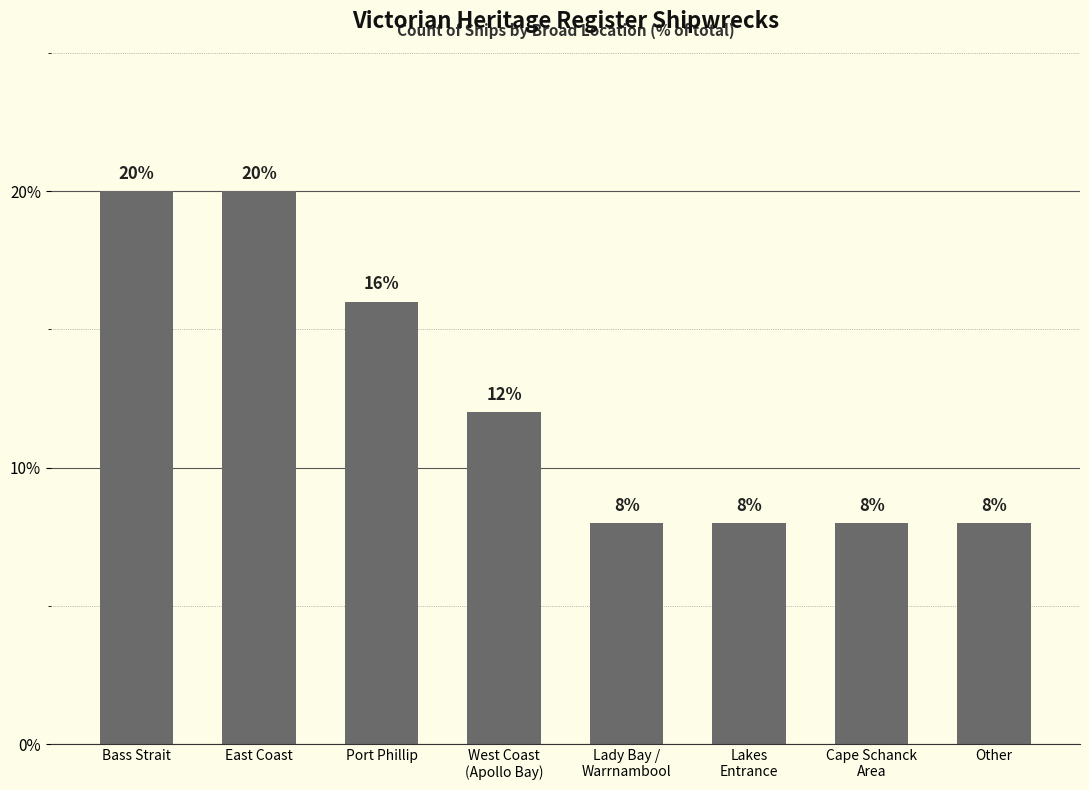

What is the maximum value shown in the chart?

20